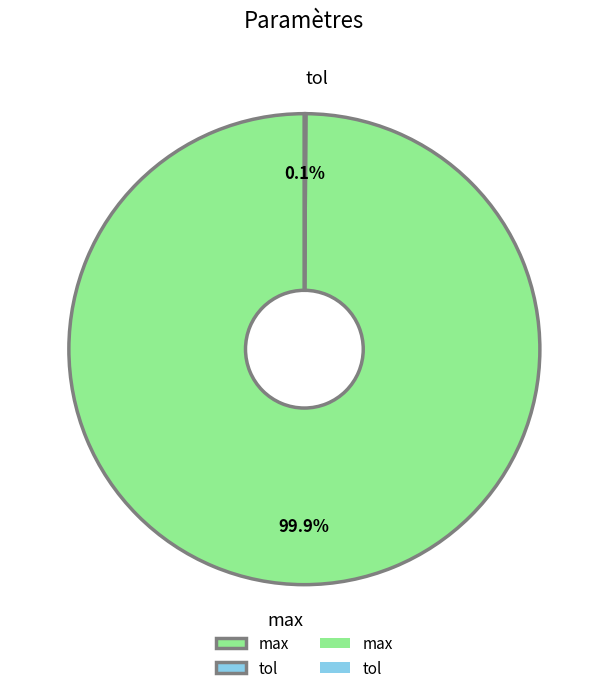

What is the largest slice in the pie chart?

max